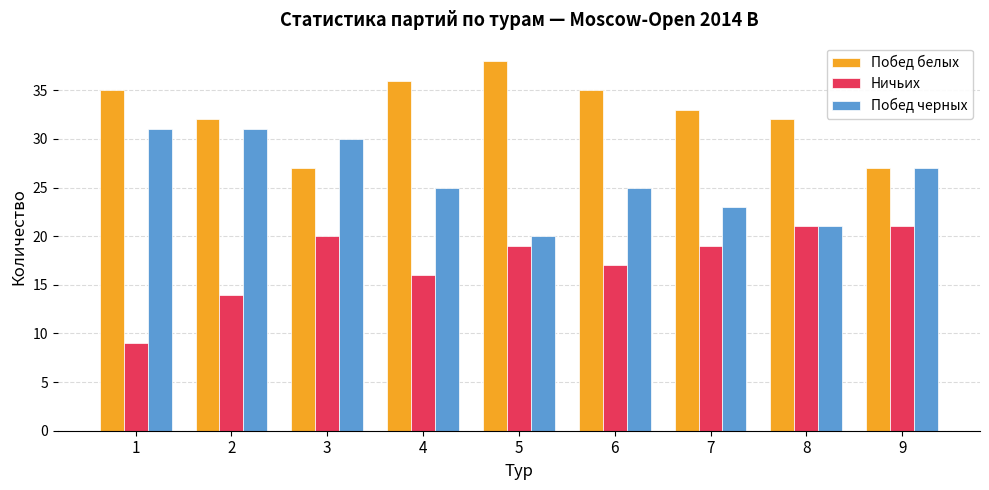

How many data points in Ничьих are less than 19?

4